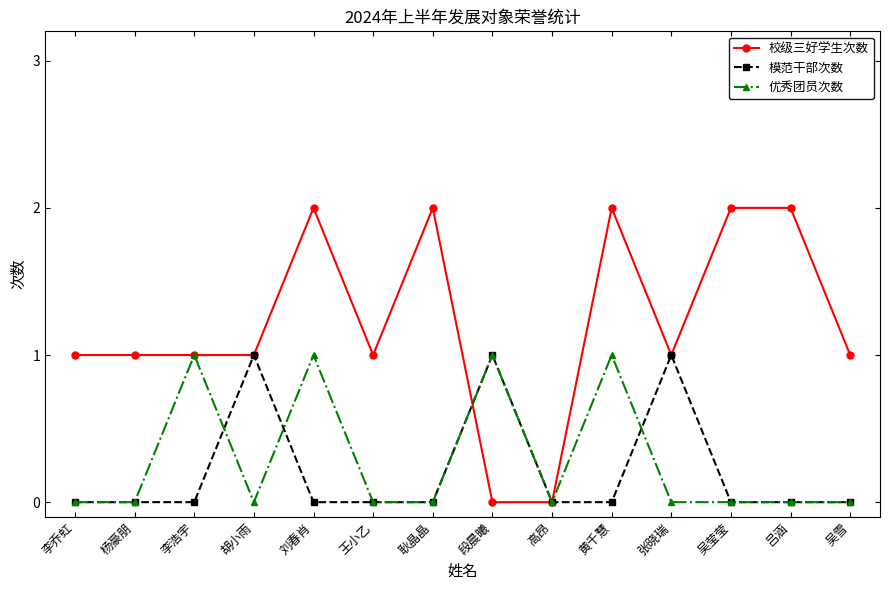

Reading right to left, transcribe all the data shown in this chart.

校级三好学生次数: 1	2	2	1	2	0	0	2	1	2	1	1	1	1
模范干部次数: 0	0	0	1	0	0	1	0	0	0	1	0	0	0
优秀团员次数: 0	0	0	0	1	0	1	0	0	1	0	1	0	0